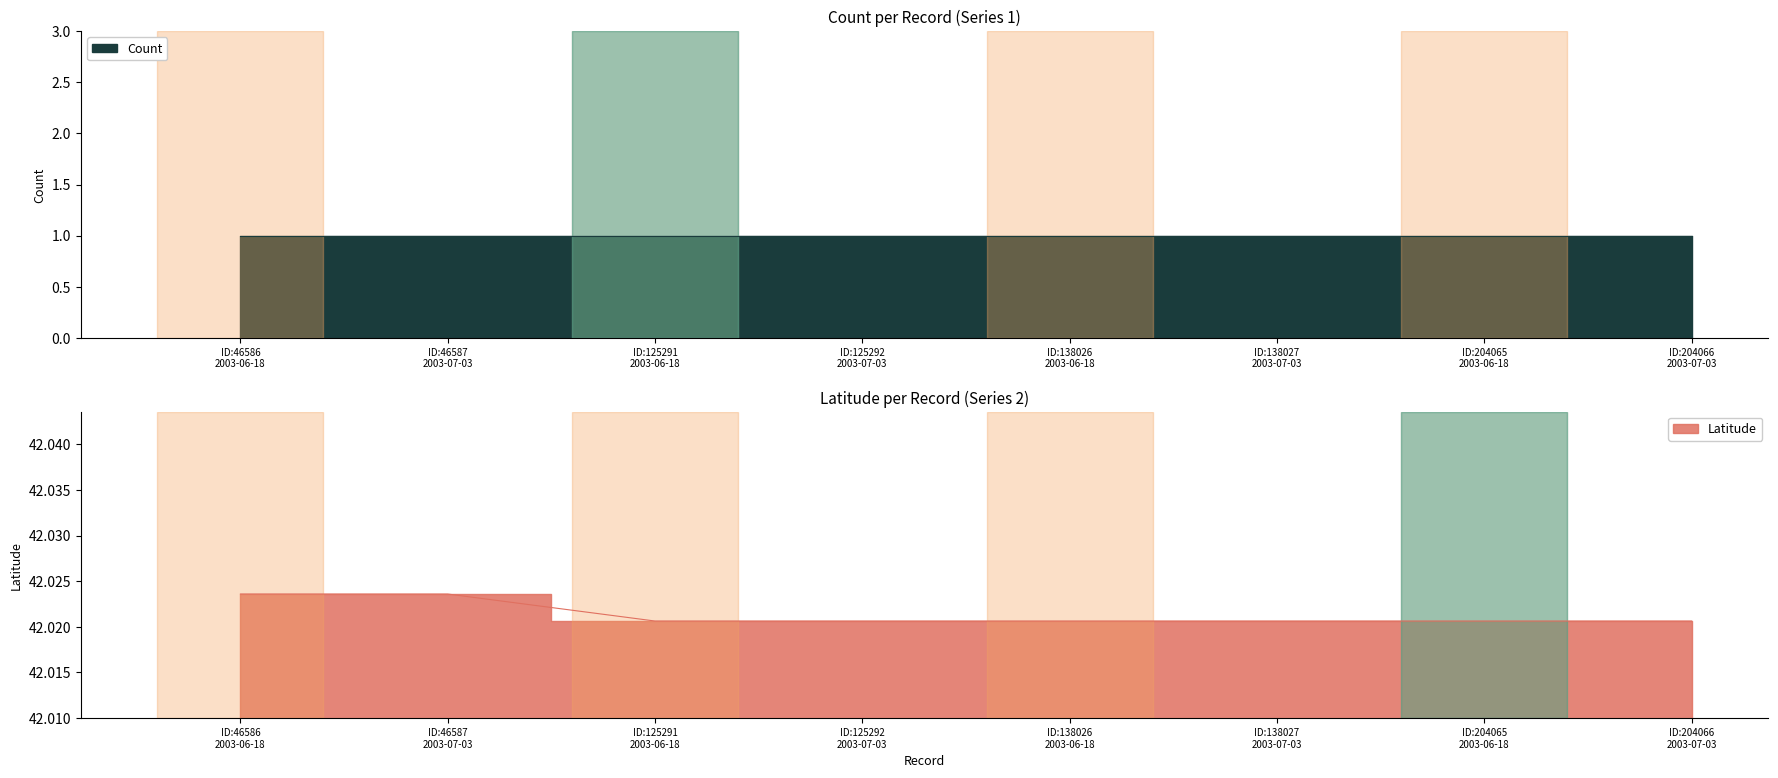

What is the label of the 4th point from the right?

ID:138026 2003-06-18